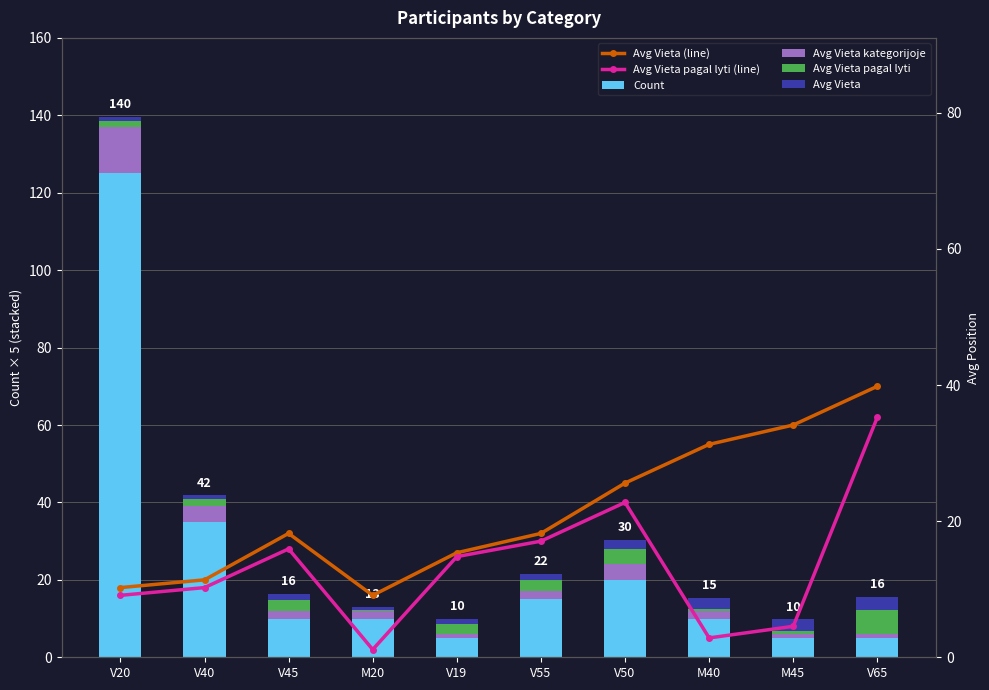

How many groups of bars are there?

10